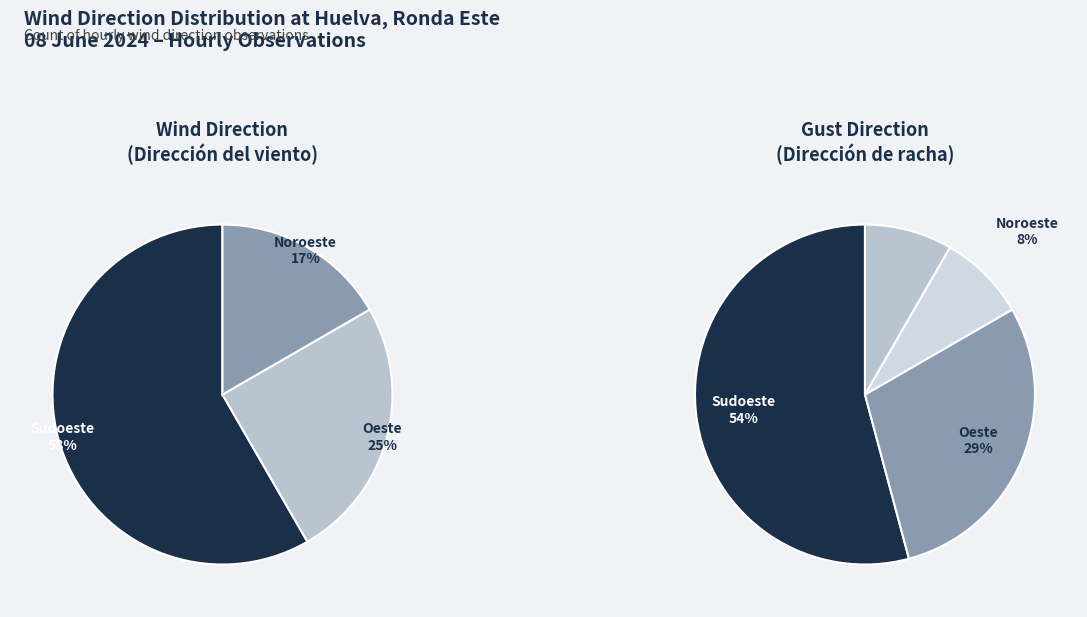

Is it true that Oeste is 10% of the pie?

False